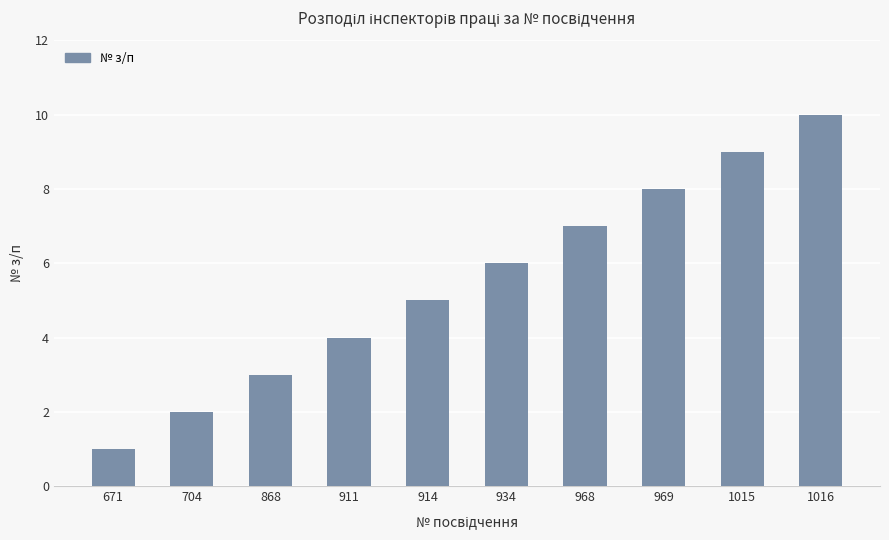

How many series are shown in this chart?

1